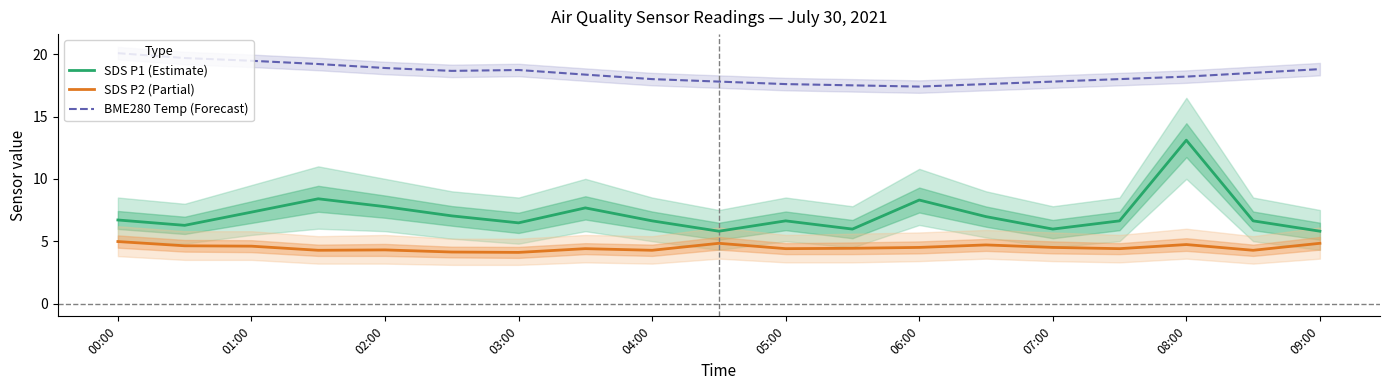

True or false: BME280 Temp (Forecast) and SDS P2 (Partial) intersect in this chart.

False